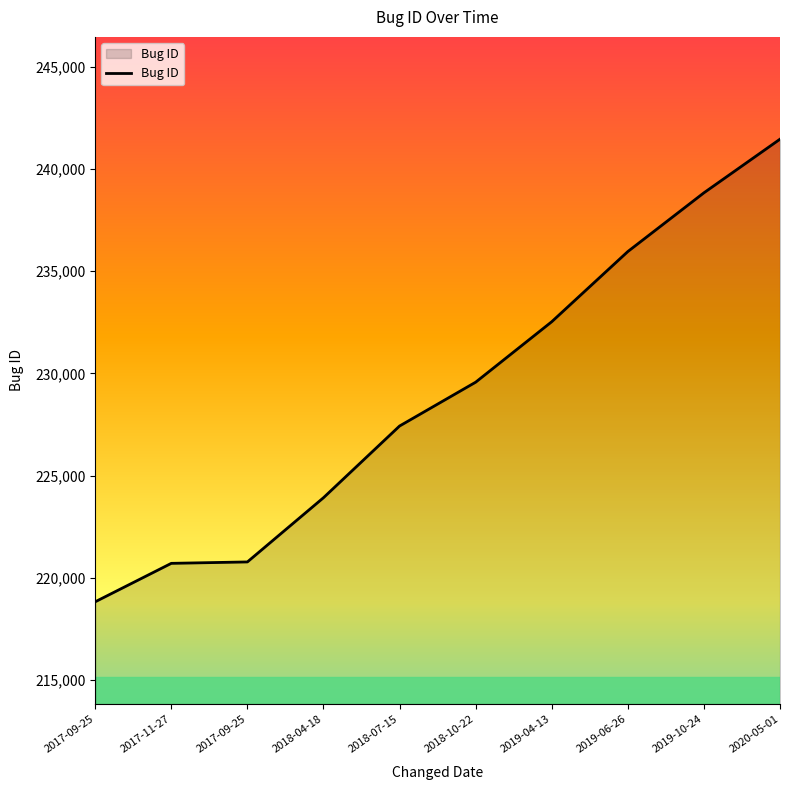

What is the difference between the values at 2019-10-24 and 2018-04-18?

14905